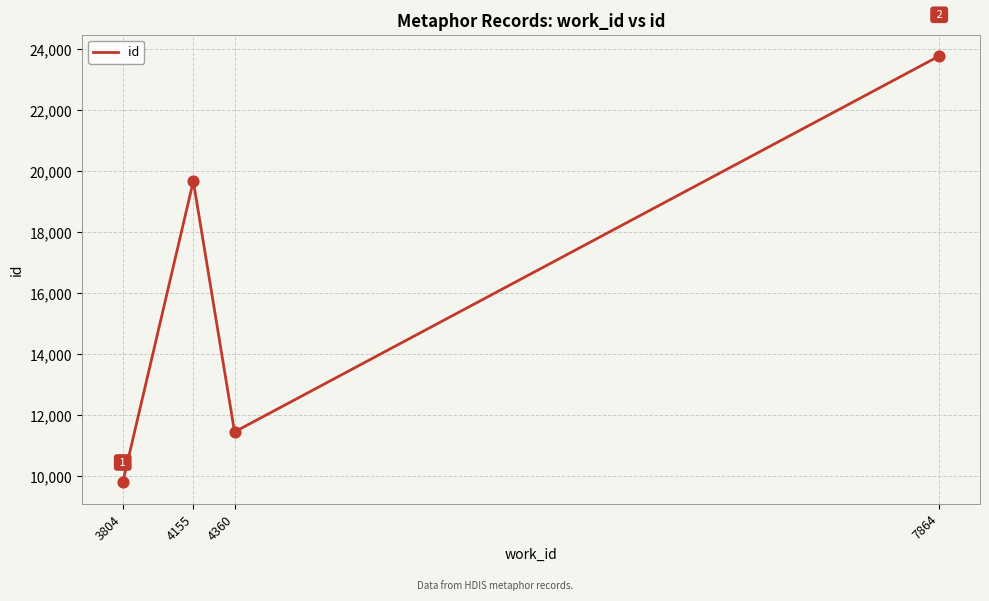

Approximately how many times larger is the value at 4360 compared to 4155?

0.6